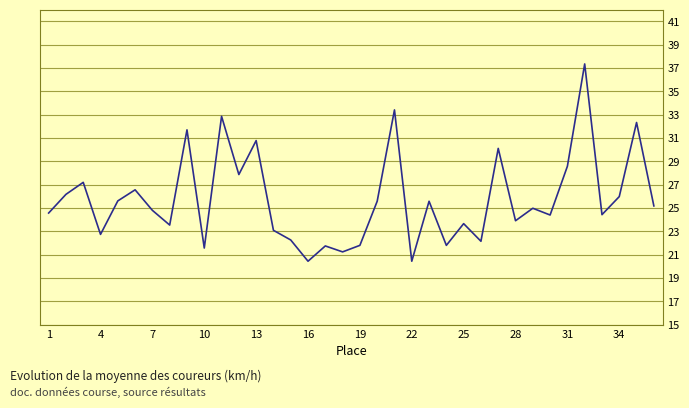

What is the minimum value shown in the chart?

20.4